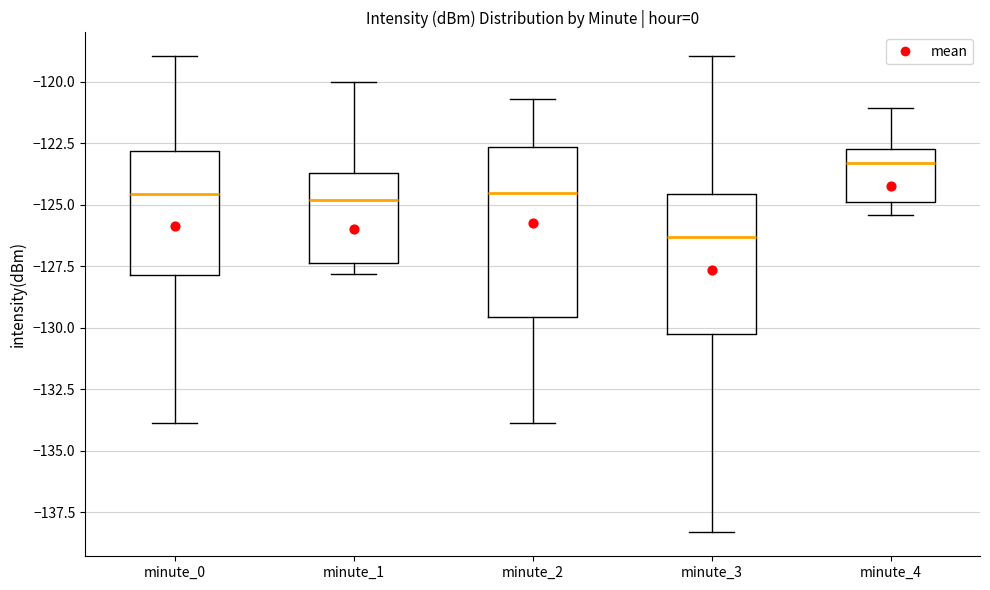

Reading left to right, read every box against the y-axis: the position of its median line, the range the box covers, and the ends of its whiskers. The values are not printed on the chart, so give them approximately, as read against the axis.

minute_0: median -124.5, box -128.0 to -123.0, whiskers -134.0 to -119.0
minute_1: median -125.0, box -127.5 to -123.5, whiskers -128.0 to -120.0
minute_2: median -124.5, box -129.5 to -122.5, whiskers -134.0 to -120.5
minute_3: median -126.5, box -130.5 to -124.5, whiskers -138.5 to -119.0
minute_4: median -123.5, box -125.0 to -122.5, whiskers -125.5 to -121.0